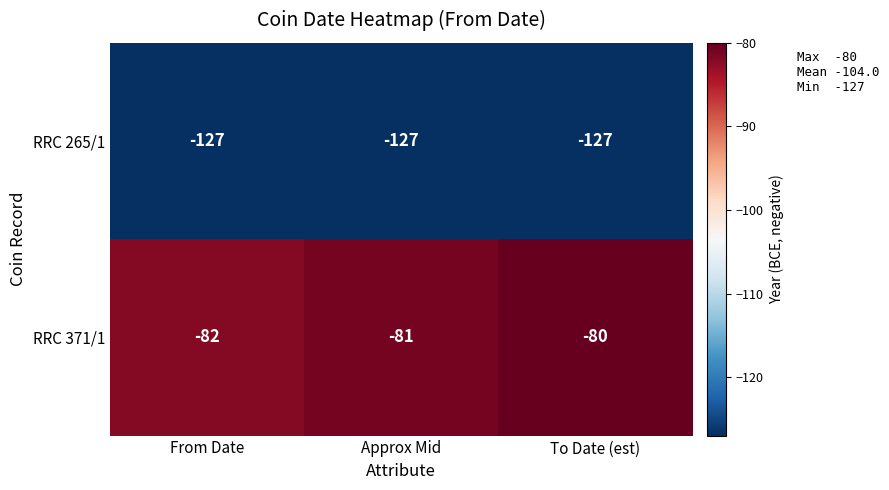

Which series has the largest total across all categories?

RRC 371/1